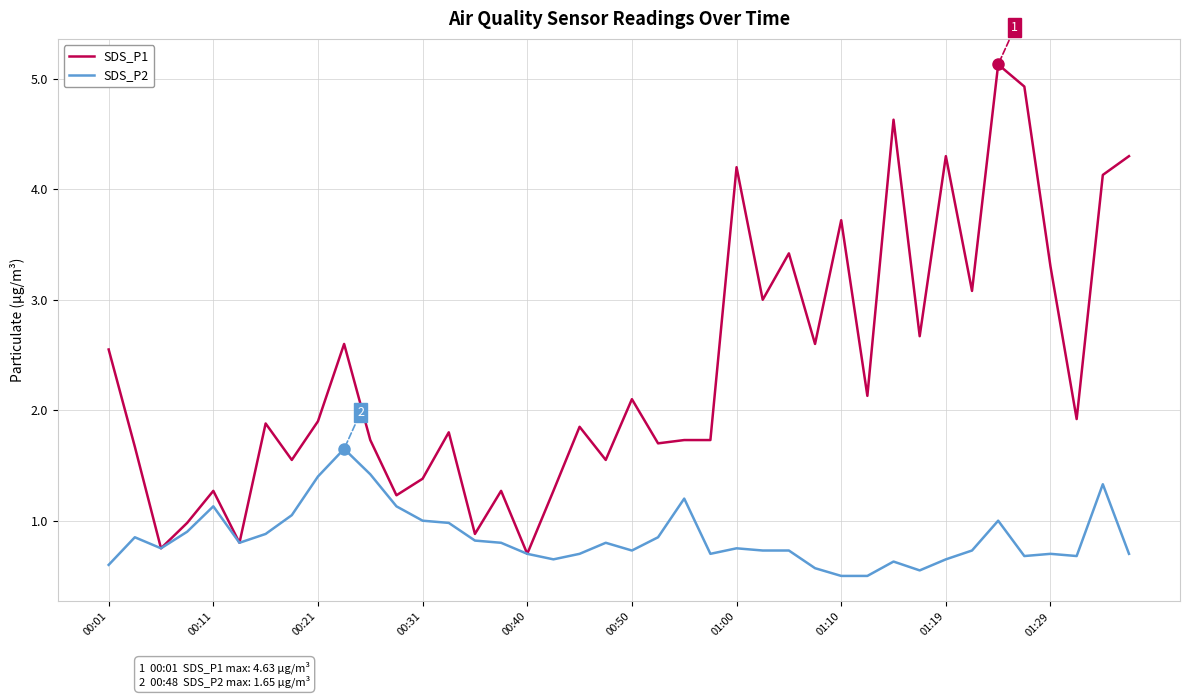

Rank the series by their average value, from highest to lowest.

SDS_P1, SDS_P2